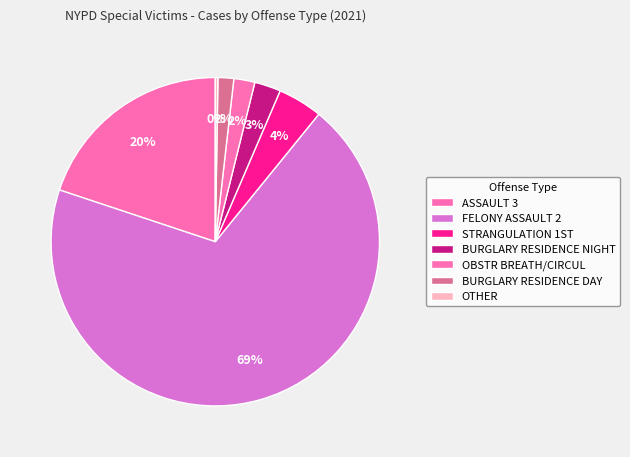

To the nearest percent, what is the average slice percentage?

14%